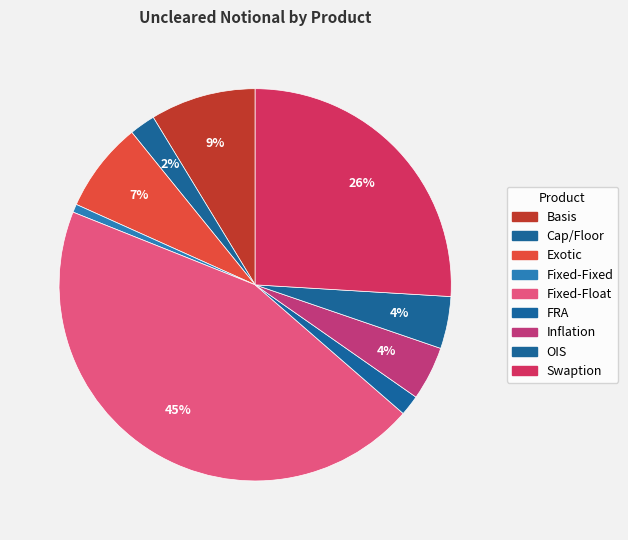

Rank the categories by value from lowest to highest.

Fixed-Fixed, FRA, Cap/Floor, OIS, Inflation, Exotic, Basis, Swaption, Fixed-Float